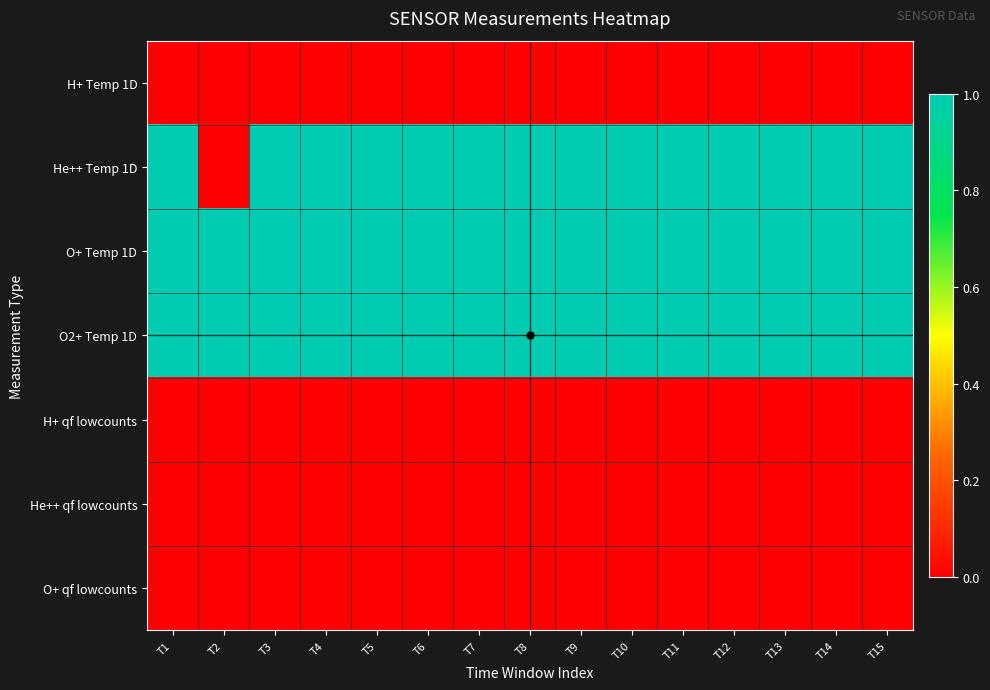

Reading left to right, what are all the values shown in this chart?

H+ Temp 1D: T1=0	T2=0	T3=0	T4=0	T5=0	T6=0	T7=0	T8=0	T9=0	T10=0	T11=0	T12=0	T13=0	T14=0	T15=0
He++ Temp 1D: T1=1	T2=0	T3=1	T4=1	T5=1	T6=1	T7=1	T8=1	T9=1	T10=1	T11=1	T12=1	T13=1	T14=1	T15=1
O+ Temp 1D: T1=1	T2=1	T3=1	T4=1	T5=1	T6=1	T7=1	T8=1	T9=1	T10=1	T11=1	T12=1	T13=1	T14=1	T15=1
O2+ Temp 1D: T1=1	T2=1	T3=1	T4=1	T5=1	T6=1	T7=1	T8=1	T9=1	T10=1	T11=1	T12=1	T13=1	T14=1	T15=1
H+ qf lowcounts: T1=0	T2=0	T3=0	T4=0	T5=0	T6=0	T7=0	T8=0	T9=0	T10=0	T11=0	T12=0	T13=0	T14=0	T15=0
He++ qf lowcounts: T1=0	T2=0	T3=0	T4=0	T5=0	T6=0	T7=0	T8=0	T9=0	T10=0	T11=0	T12=0	T13=0	T14=0	T15=0
O+ qf lowcounts: T1=0	T2=0	T3=0	T4=0	T5=0	T6=0	T7=0	T8=0	T9=0	T10=0	T11=0	T12=0	T13=0	T14=0	T15=0